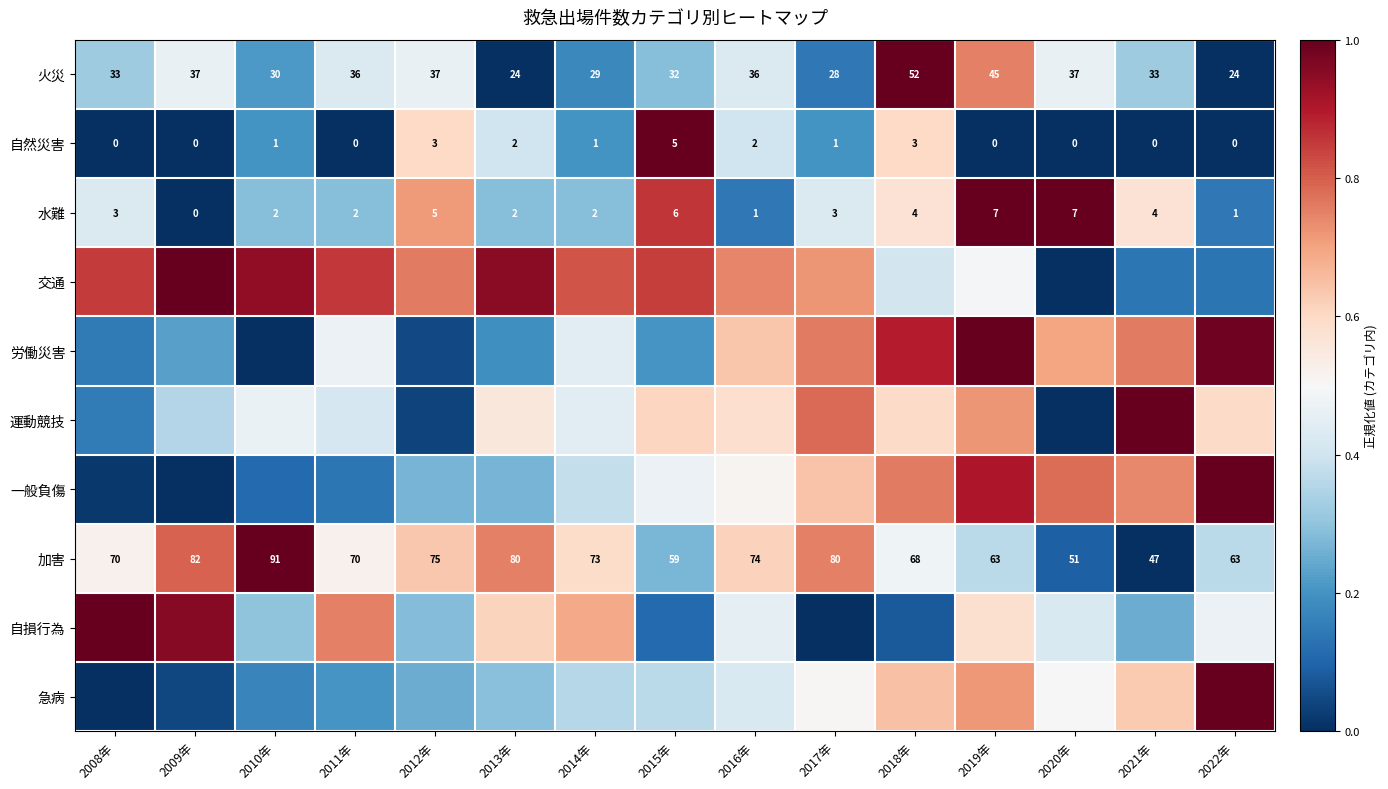

Is the value of 火災 at 2009年 greater than the value of 自然災害 at 2021年?

Yes